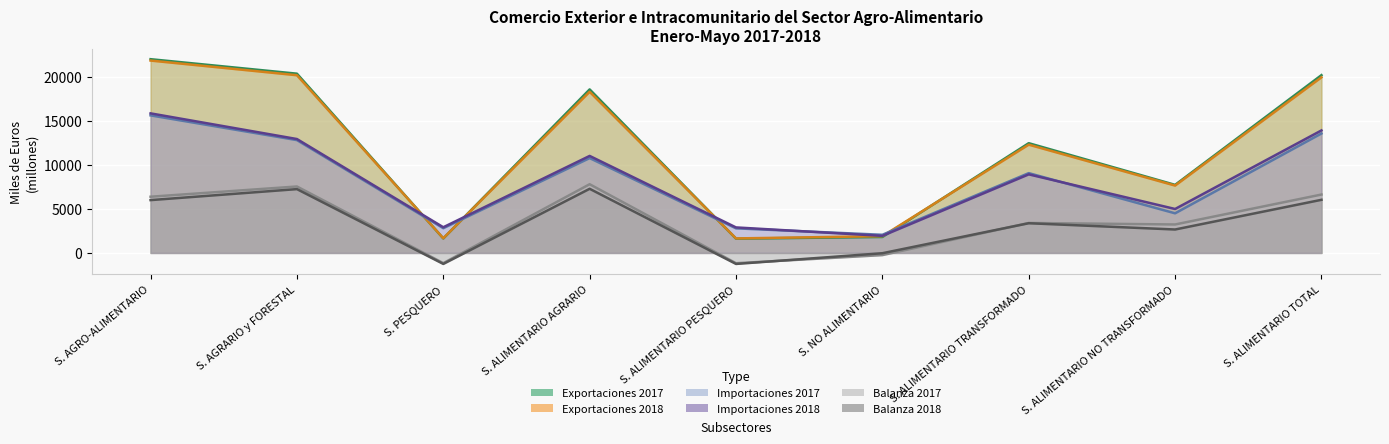

Which category has the highest value in the Exportaciones 2018 series?

S. AGRO-ALIMENTARIO